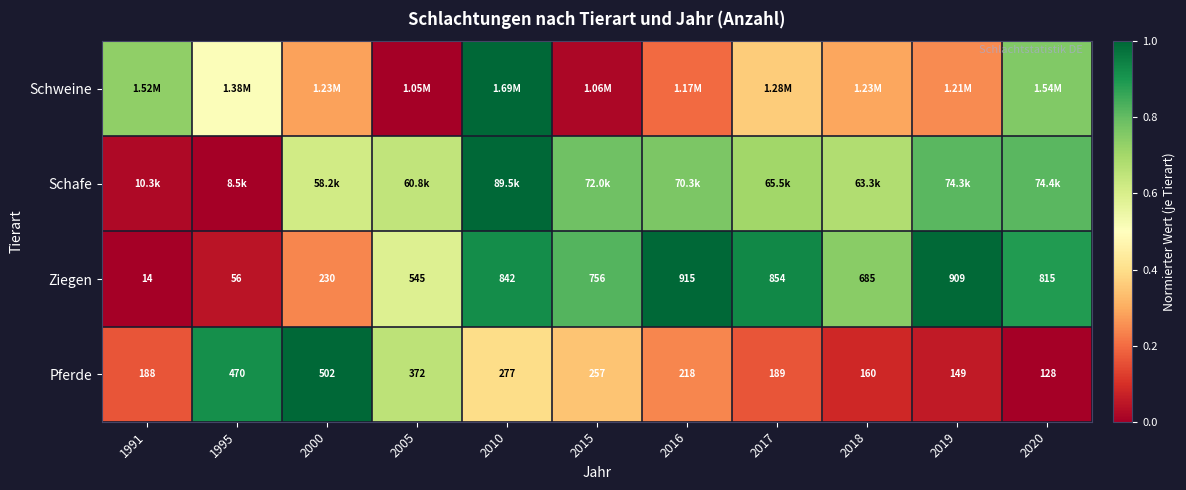

Is the value of Ziegen at 2000 greater than the value of Pferde at 2020?

Yes